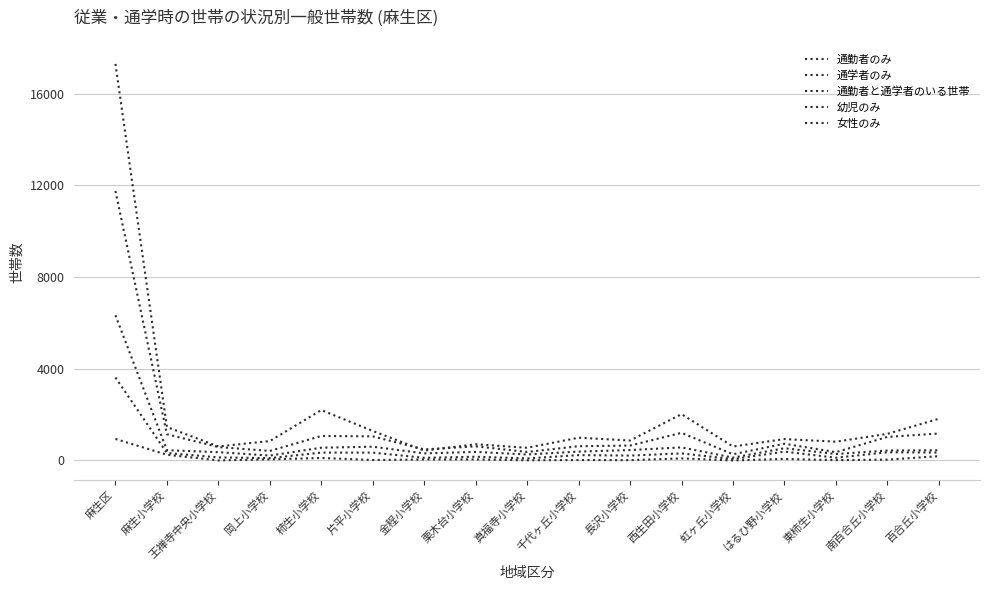

At which label does 通勤者と通学者のいる世帯 first exceed 433?

麻生区